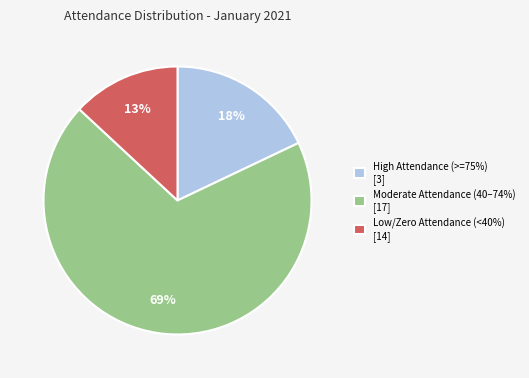

To the nearest percent, what portion does High Attendance (>=75%) [3] represent?

18%